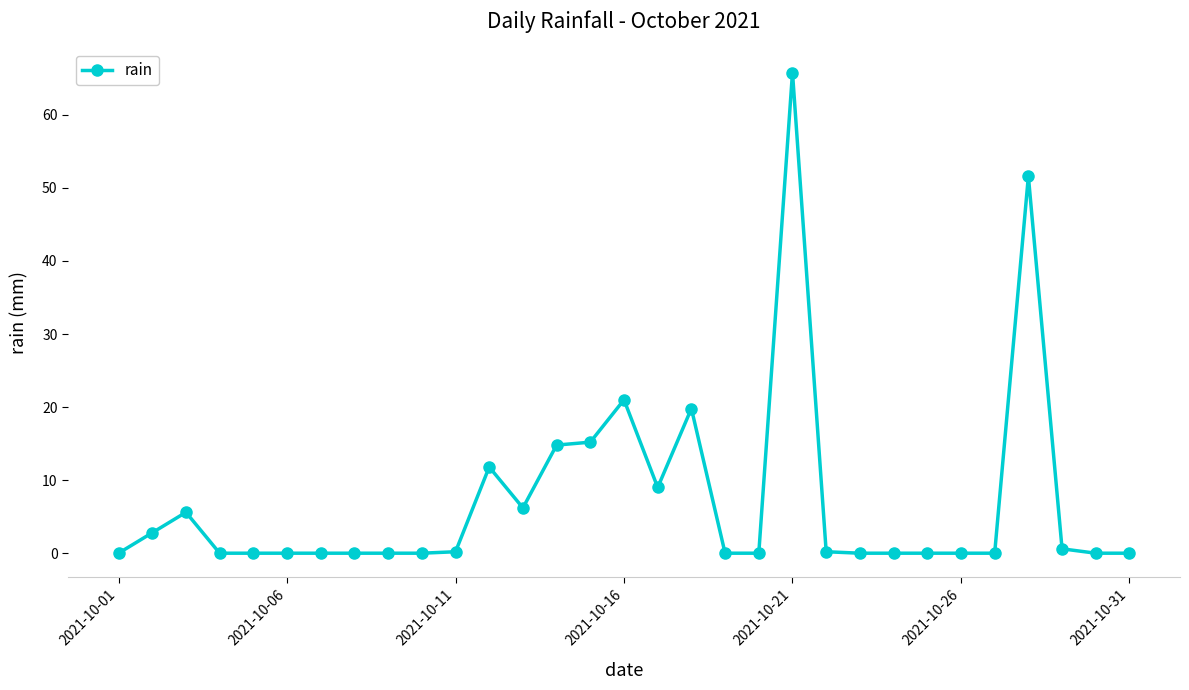

What is the maximum value shown in the chart?

65.8